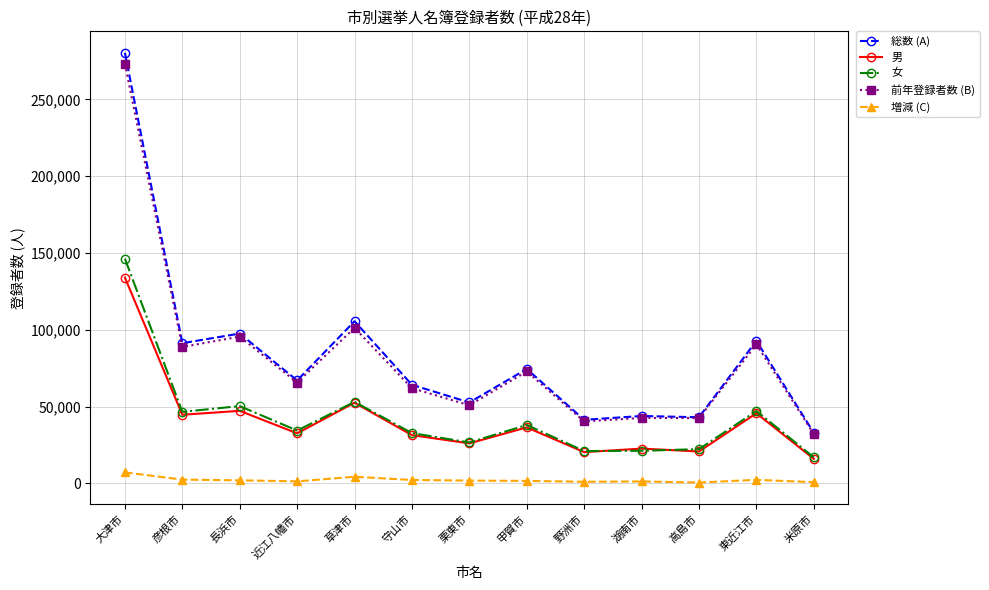

In 男, how many points are lower than both neighbors (excluding endpoints)?

5